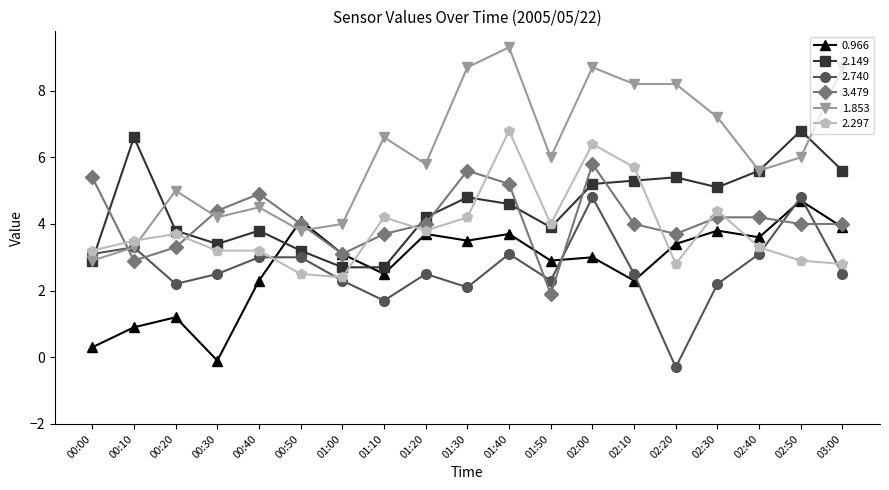

Reading right to left, extract all data points from this chart.

0.966: 3.9	4.7	3.6	3.8	3.4	2.3	3.0	2.9	3.7	3.5	3.7	2.5	3.1	4.1	2.3	-0.1	1.2	0.9	0.3
2.149: 5.6	6.8	5.6	5.1	5.4	5.3	5.2	3.9	4.6	4.8	4.2	2.7	2.7	3.2	3.8	3.4	3.8	6.6	2.9
2.740: 2.5	4.8	3.1	2.2	-0.3	2.5	4.8	2.3	3.1	2.1	2.5	1.7	2.3	3.0	3.0	2.5	2.2	3.3	3.1
3.479: 4.0	4.0	4.2	4.2	3.7	4.0	5.8	1.9	5.2	5.6	4.0	3.7	3.1	4.0	4.9	4.4	3.3	2.9	5.4
1.853: 8.7	6.0	5.6	7.2	8.2	8.2	8.7	6.0	9.3	8.7	5.8	6.6	4.0	3.8	4.5	4.2	5.0	3.3	2.9
2.297: 2.8	2.9	3.3	4.4	2.8	5.7	6.4	4.0	6.8	4.2	3.8	4.2	2.4	2.5	3.2	3.2	3.7	3.5	3.2